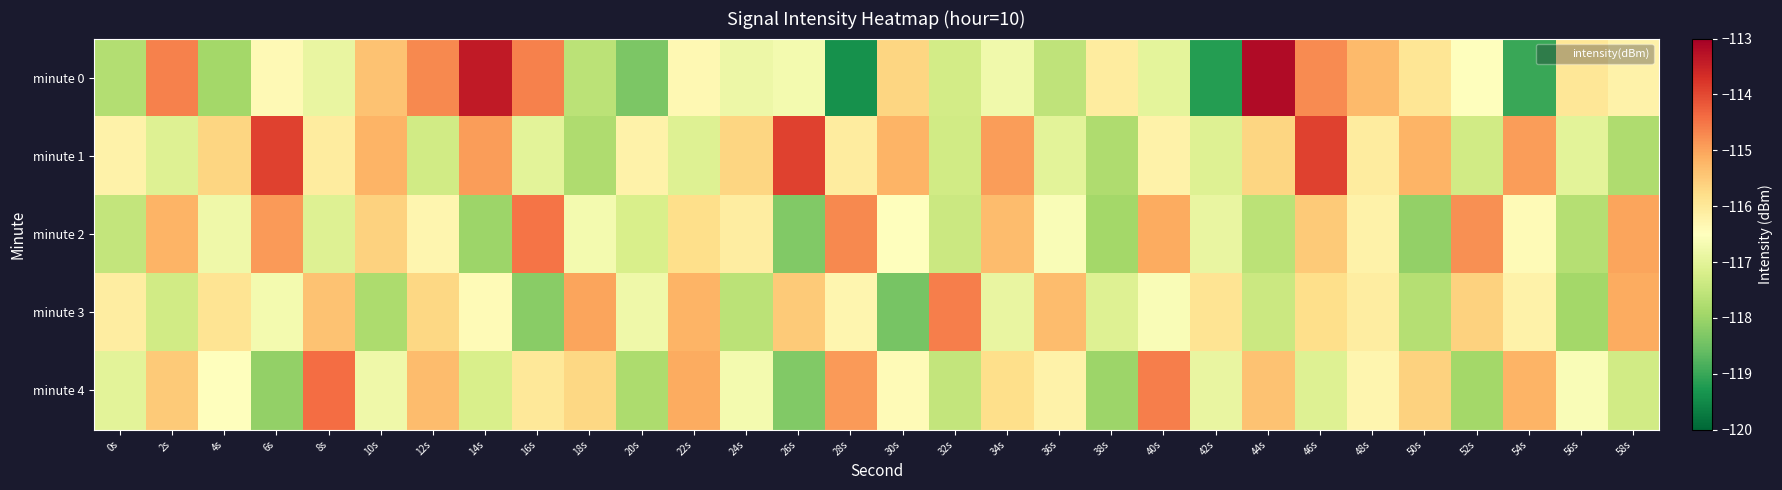

Rank the series by their maximum value, from lowest to highest.

minute 3, minute 2, minute 4, minute 1, minute 0